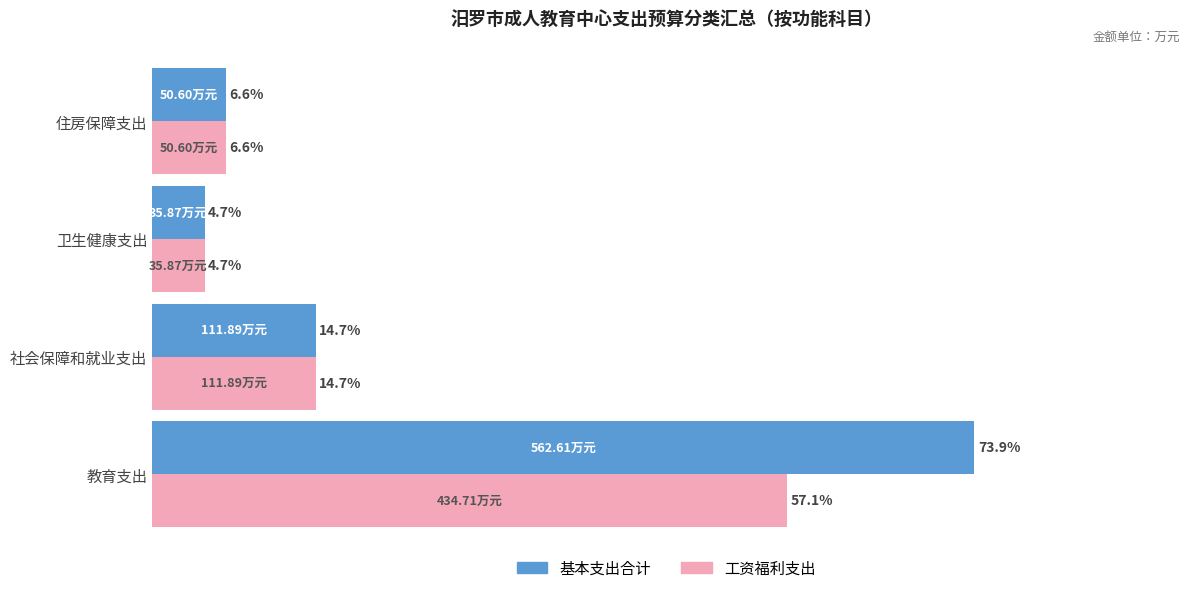

At which category is the sum across all series the highest?

教育支出